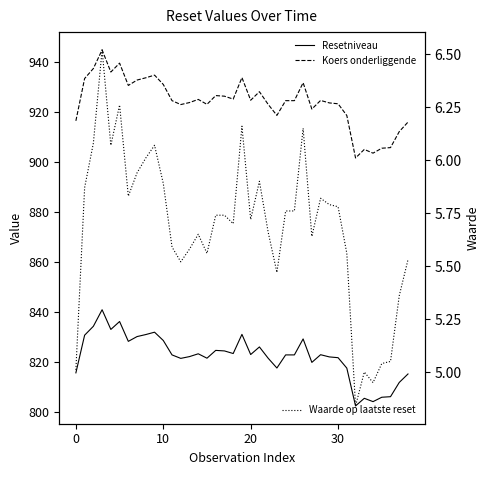

How many data points does each series have?

39